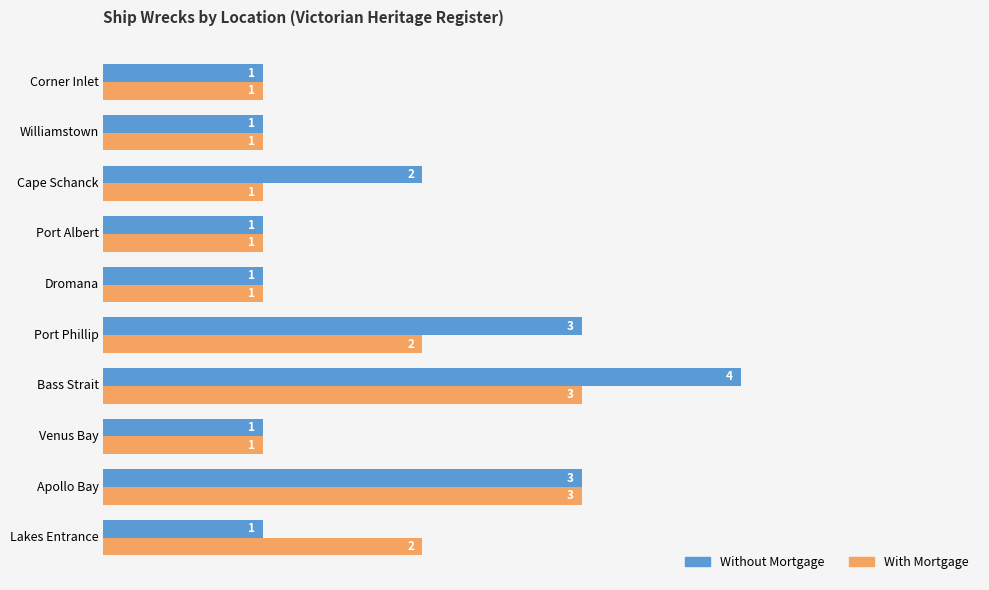

Rank the series at Port Phillip from highest to lowest value.

Without Mortgage, With Mortgage